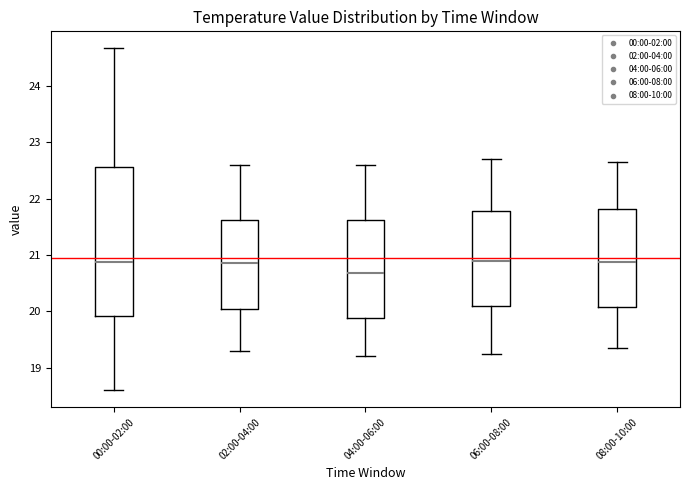

Reading left to right, transcribe this box plot: for each box, give where its median line is, the range the box spans, and where its two whiskers end, as read against the y-axis. The values are not printed on the chart, so give them approximately, as read against the axis.

00:00-02:00: median 20.9, box 19.9 to 22.6, whiskers 18.6 to 24.7
02:00-04:00: median 20.9, box 20.1 to 21.6, whiskers 19.3 to 22.6
04:00-06:00: median 20.7, box 19.9 to 21.6, whiskers 19.2 to 22.6
06:00-08:00: median 20.9, box 20.1 to 21.8, whiskers 19.3 to 22.7
08:00-10:00: median 20.9, box 20.1 to 21.8, whiskers 19.4 to 22.7